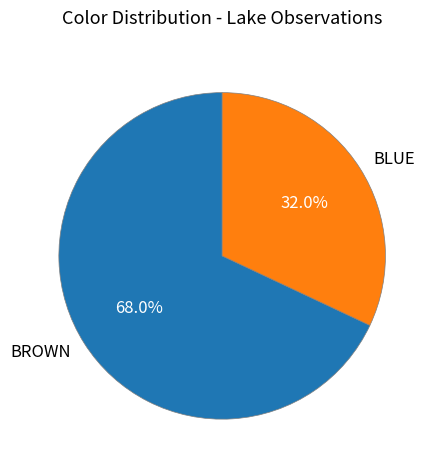

To the nearest percent, what is the difference between the BROWN and BLUE slice percentages?

36%